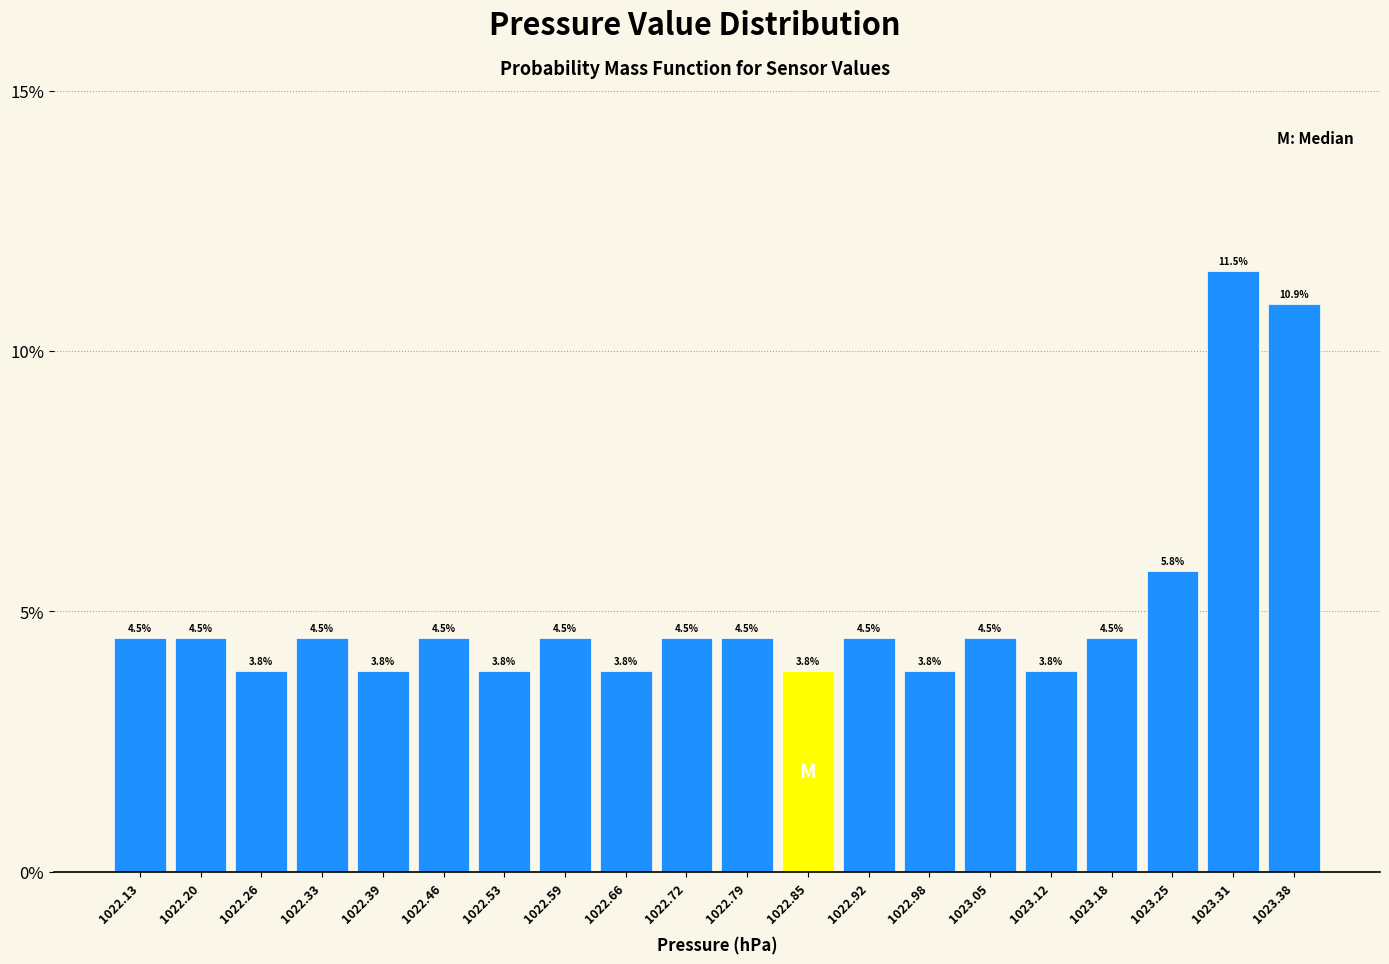

Reading left to right, list every bar in this chart as the range it spans on the x-axis followed by its height. The bar edges are not printed on the chart, so give them approximately, as read against the axis.

1022.10 to 1022.17: 4.5
1022.17 to 1022.23: 4.5
1022.23 to 1022.30: 3.8
1022.30 to 1022.36: 4.5
1022.36 to 1022.43: 3.8
1022.43 to 1022.49: 4.5
1022.49 to 1022.56: 3.8
1022.56 to 1022.62: 4.5
1022.62 to 1022.69: 3.8
1022.69 to 1022.76: 4.5
1022.76 to 1022.82: 4.5
1022.82 to 1022.89: 3.8
1022.89 to 1022.95: 4.5
1022.95 to 1023.02: 3.8
1023.02 to 1023.08: 4.5
1023.08 to 1023.15: 3.8
1023.15 to 1023.21: 4.5
1023.21 to 1023.28: 5.8
1023.28 to 1023.34: 11.5
1023.34 to 1023.41: 10.9